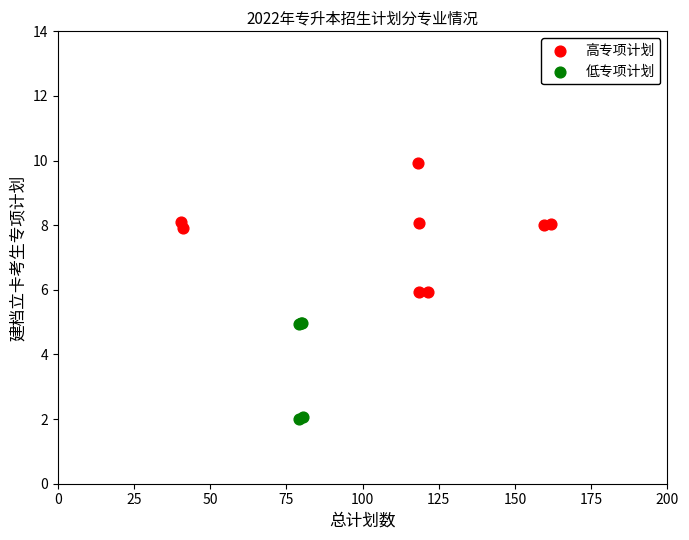

Which series has the widest spread of Y values?

高专项计划